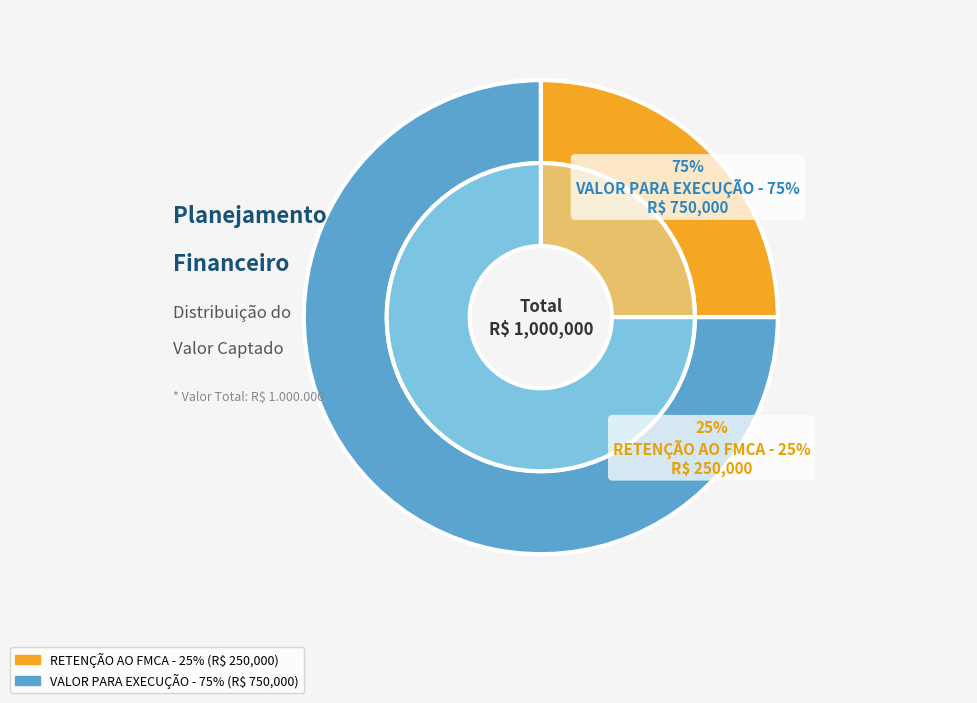

Between VALOR PARA EXECUÇÃO - 75% and RETENÇÃO AO FMCA - 25%, which is larger?

VALOR PARA EXECUÇÃO - 75%